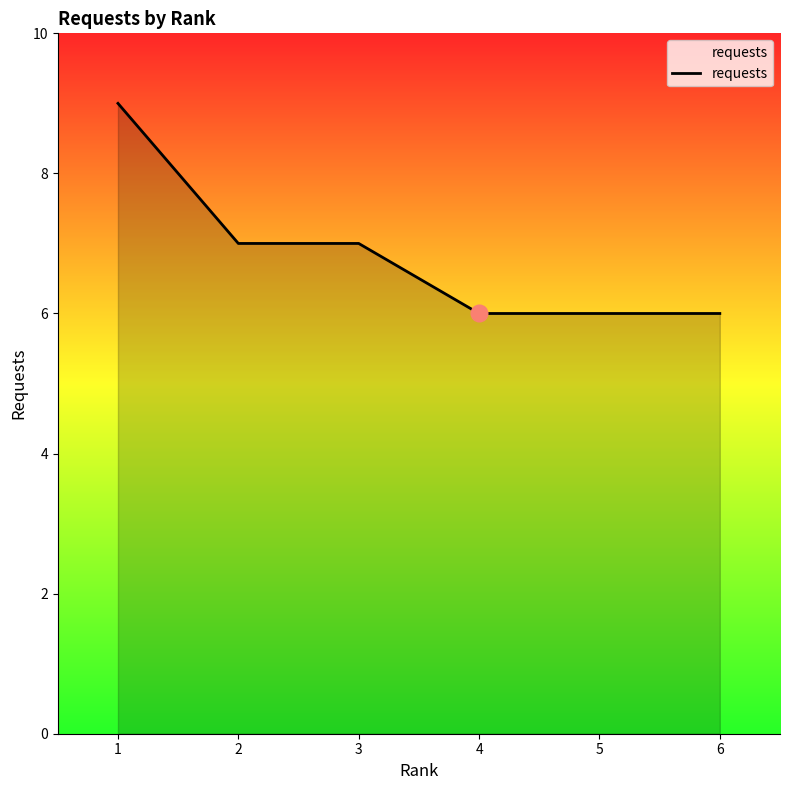

How many lines are shown in the chart?

1